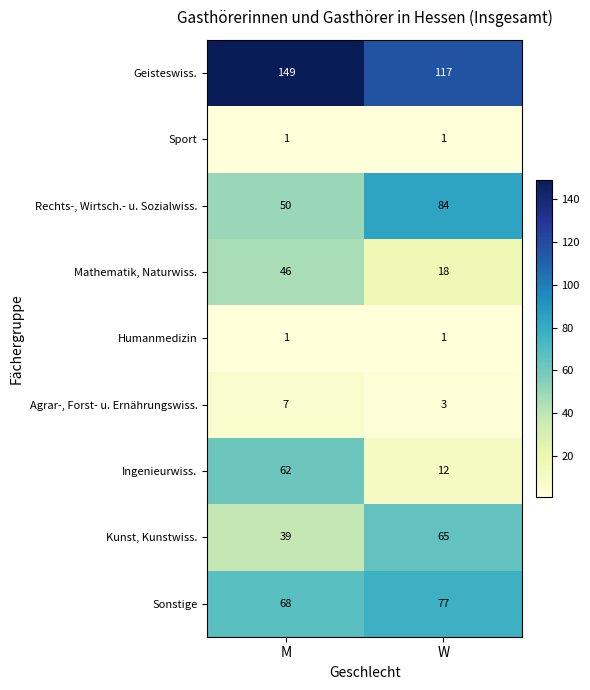

Read the Kunst, Kunstwiss. value at M, to the nearest 5.

40